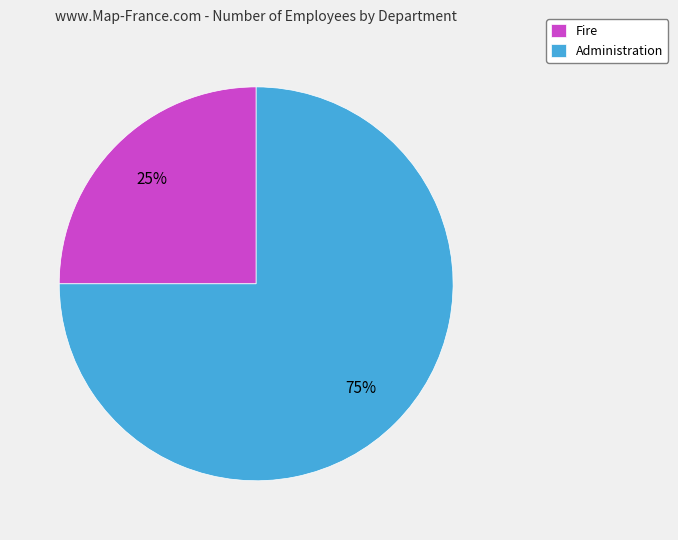

To the nearest percent, what is the combined percentage of Administration and Fire?

100%